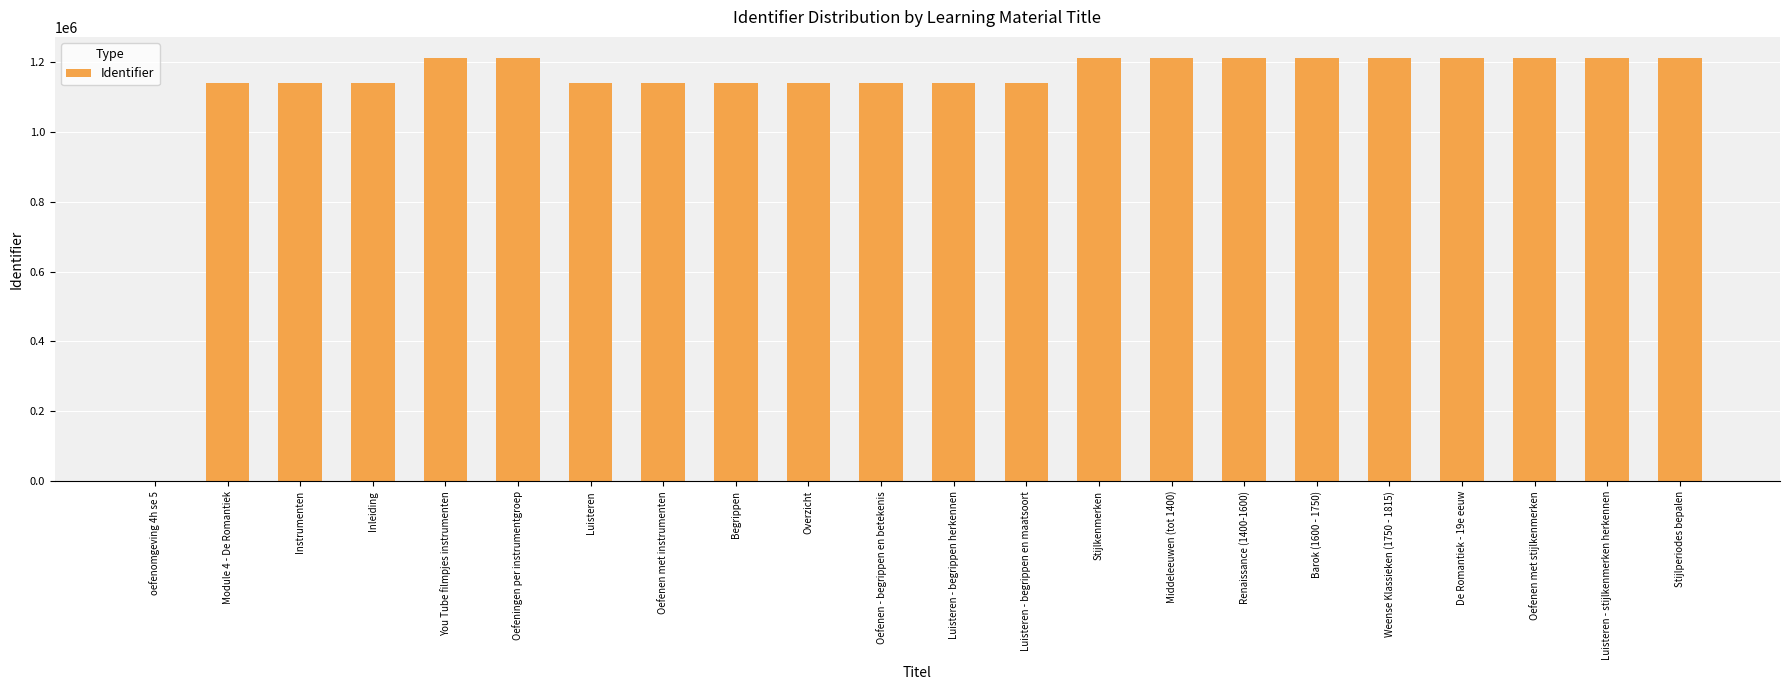

The value at Luisteren - stijlkenmerken herkennen is 526776. True or false?

False